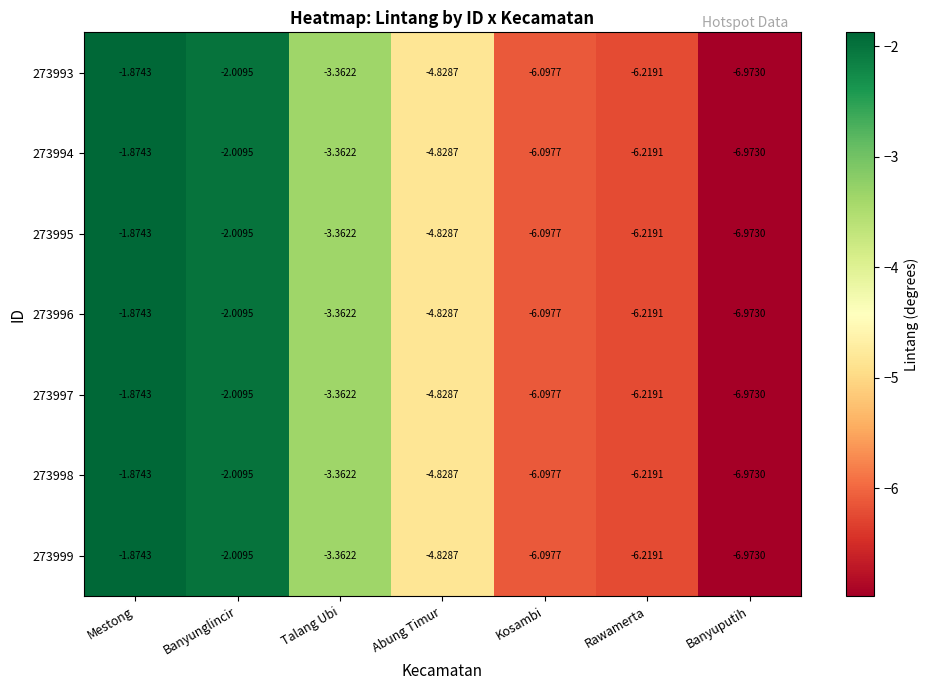

Which label corresponds to the smallest value in the chart?

Banyuputih